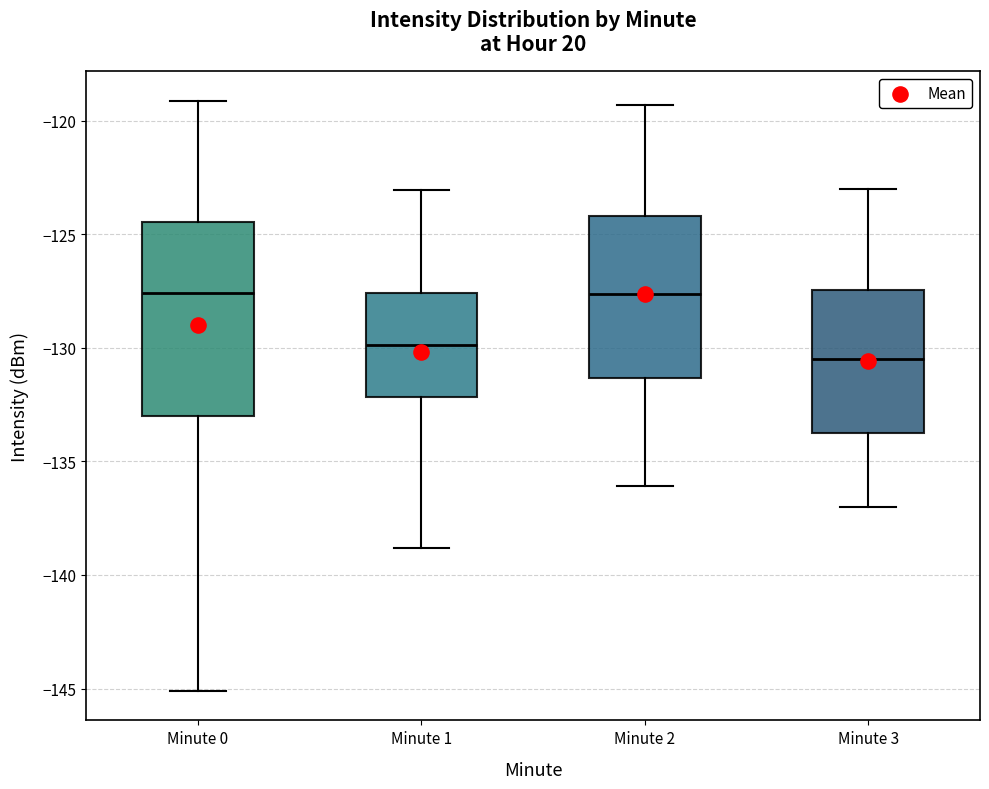

Which box has the lowest median line?

Minute 3